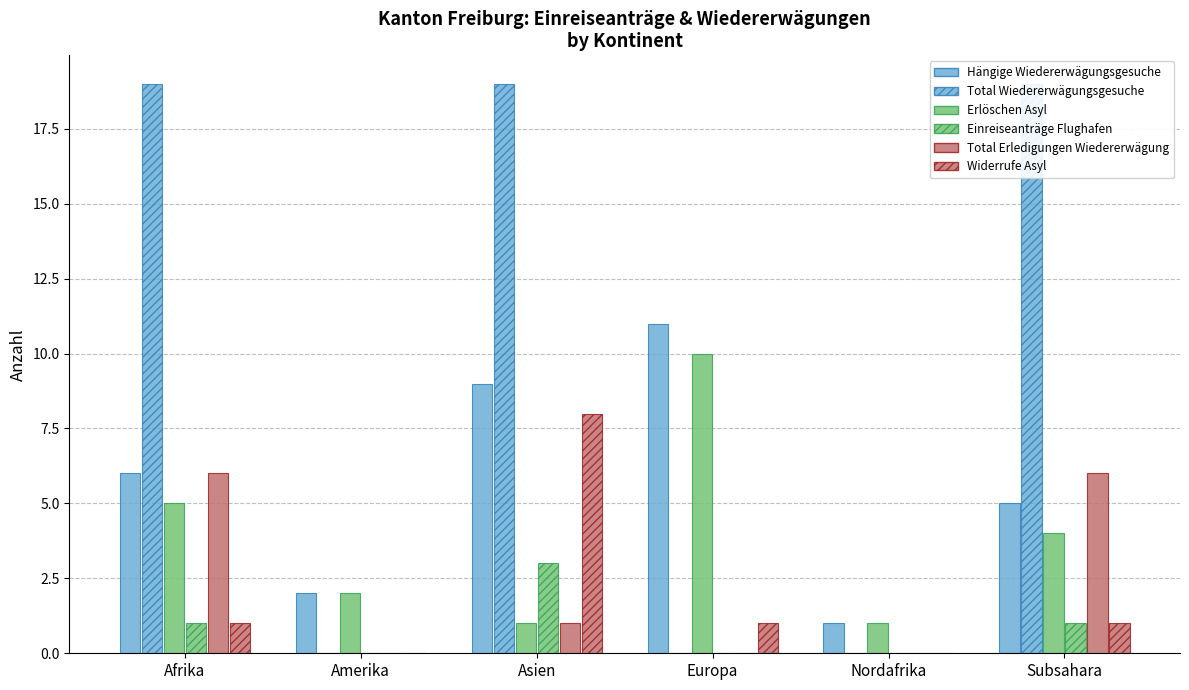

What is the highest value of the Hängige Wiedererwägungsgesuche (col_13) series?

11